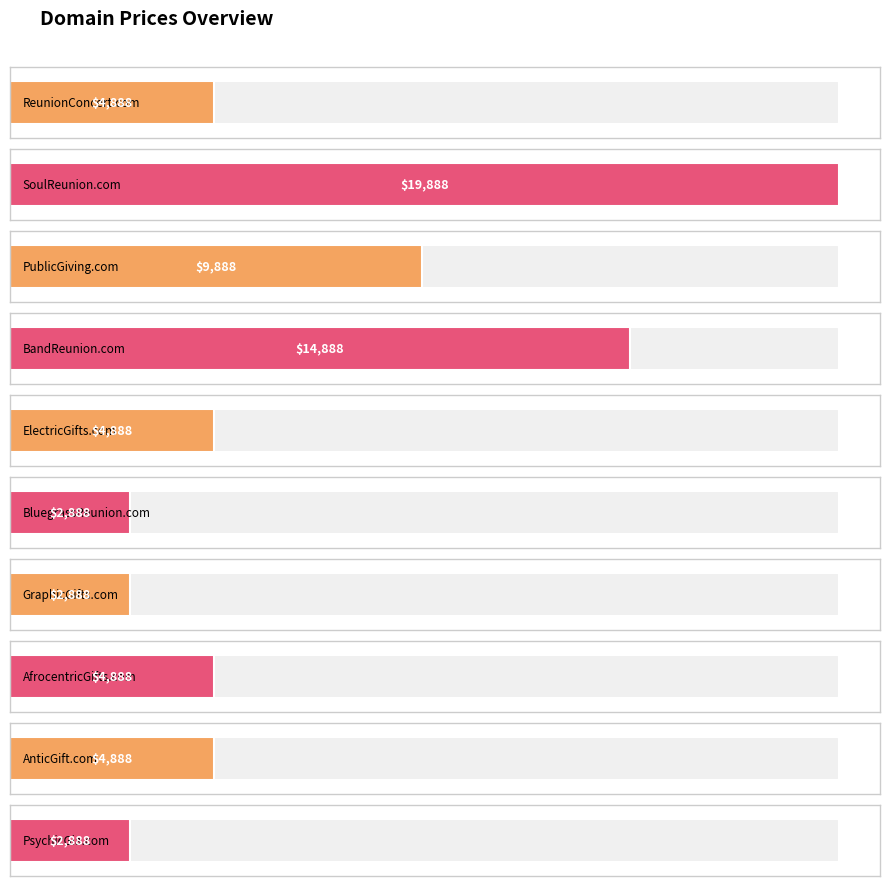

True or false: the data shows 2421 at ReunionConcert.com.

False